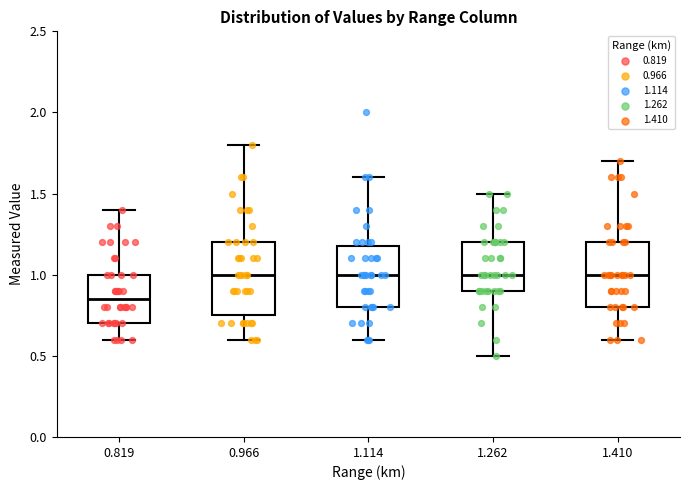

Which box has the lowest median line?

0.819